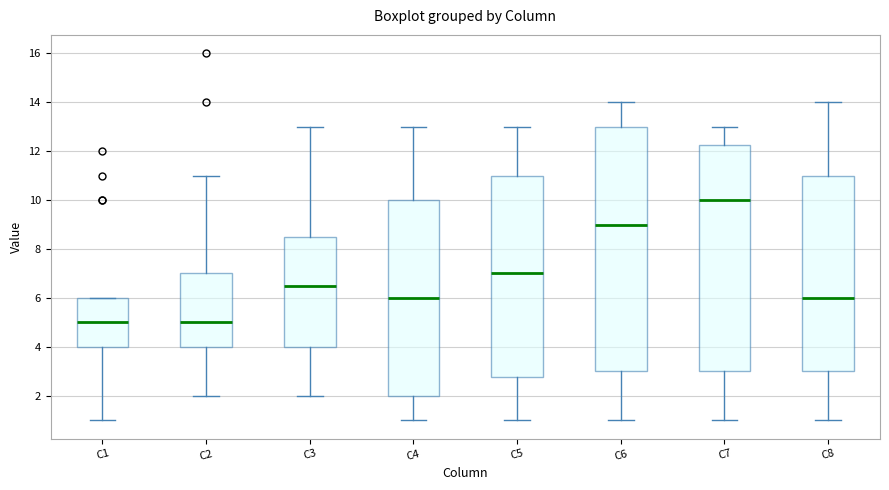

Where is the upper edge of the box for C3 on the y-axis? The values are not printed on the chart, so give them approximately, as read against the axis.

8.6